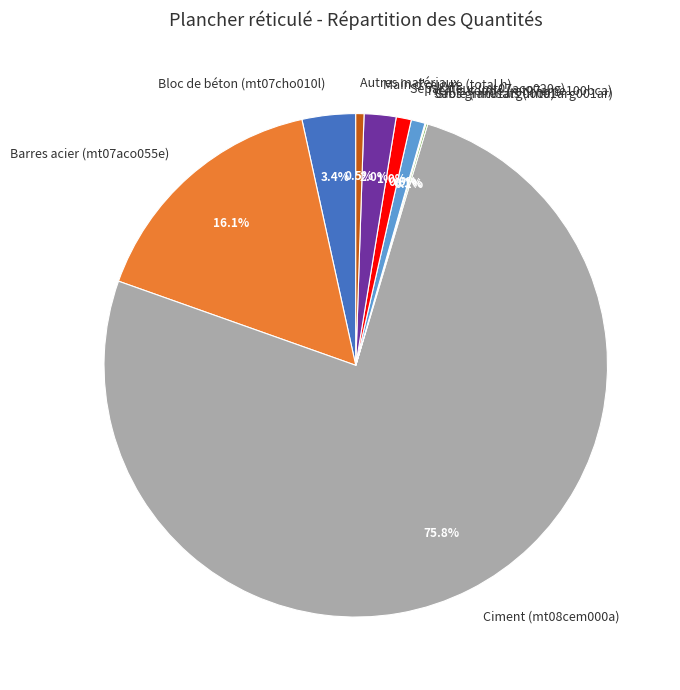

What is the ratio of the value at Bloc de béton (mt07cho010l) to the value at Main d'œuvre (total h)?

1.7